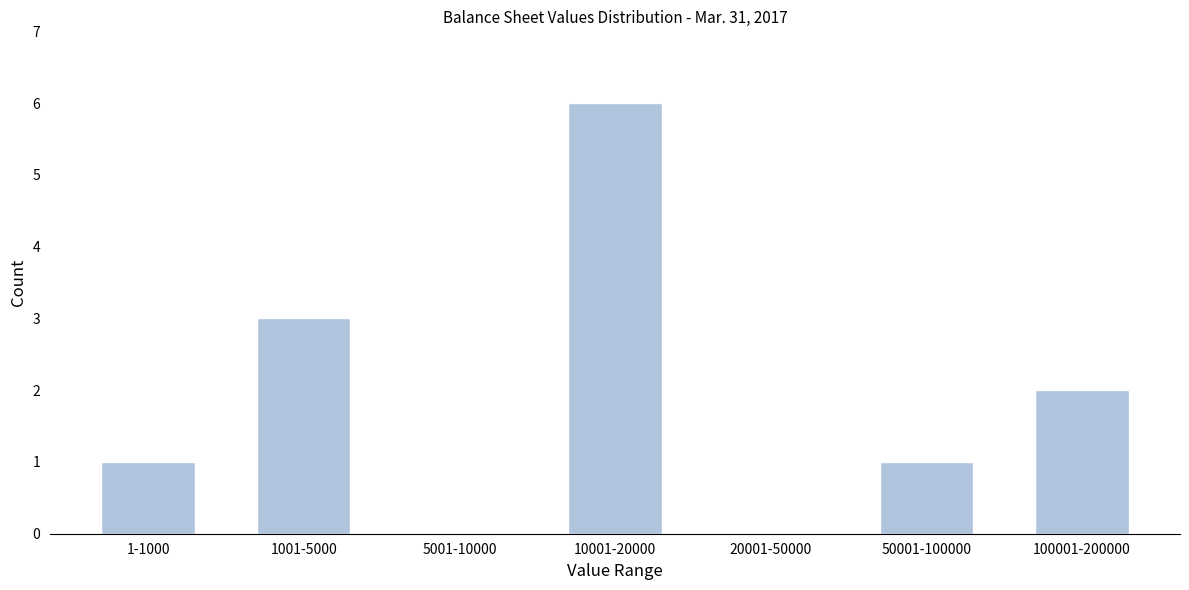

Reading right to left, extract all data points from this chart.

100001-200000=2	50001-100000=1	20001-50000=0	10001-20000=6	5001-10000=0	1001-5000=3	1-1000=1